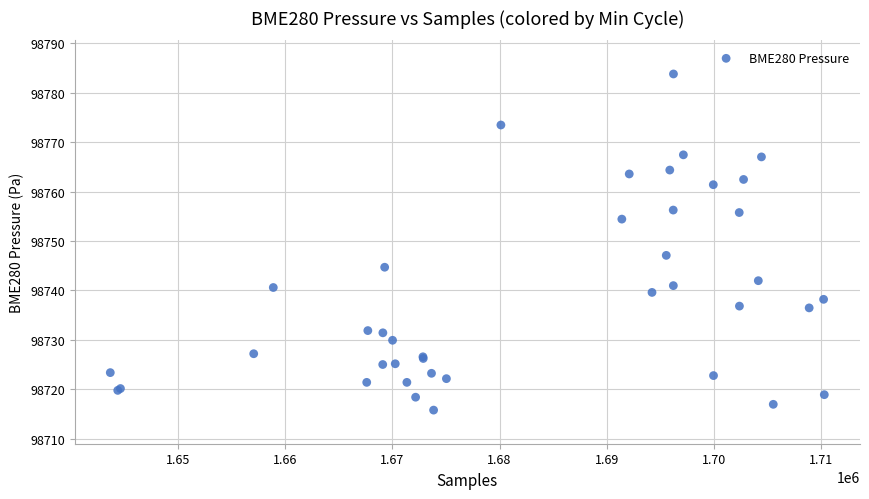

What Y value in the scatter plot is closest to 98749?

98747.1